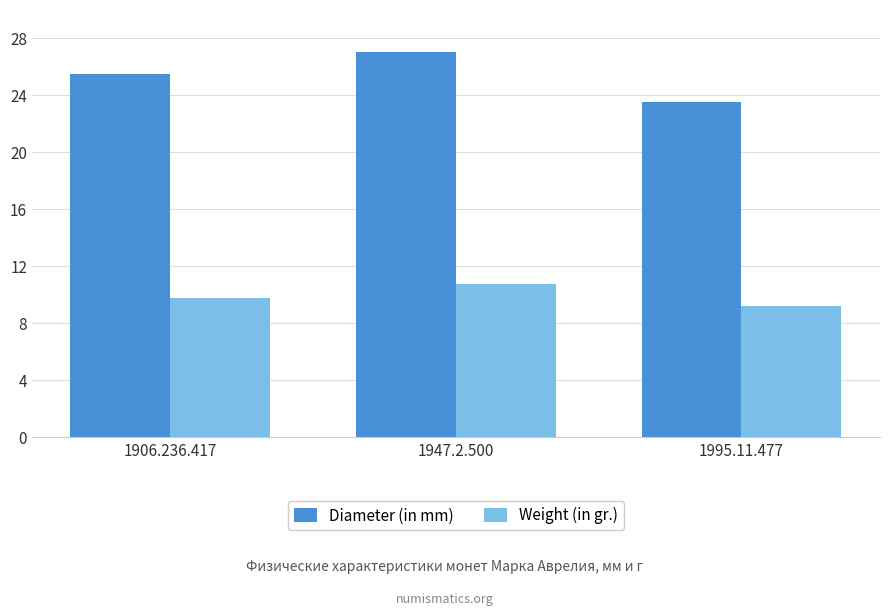

At 1947.2.500, list the series in order from largest to smallest.

Diameter (in mm), Weight (in gr.)